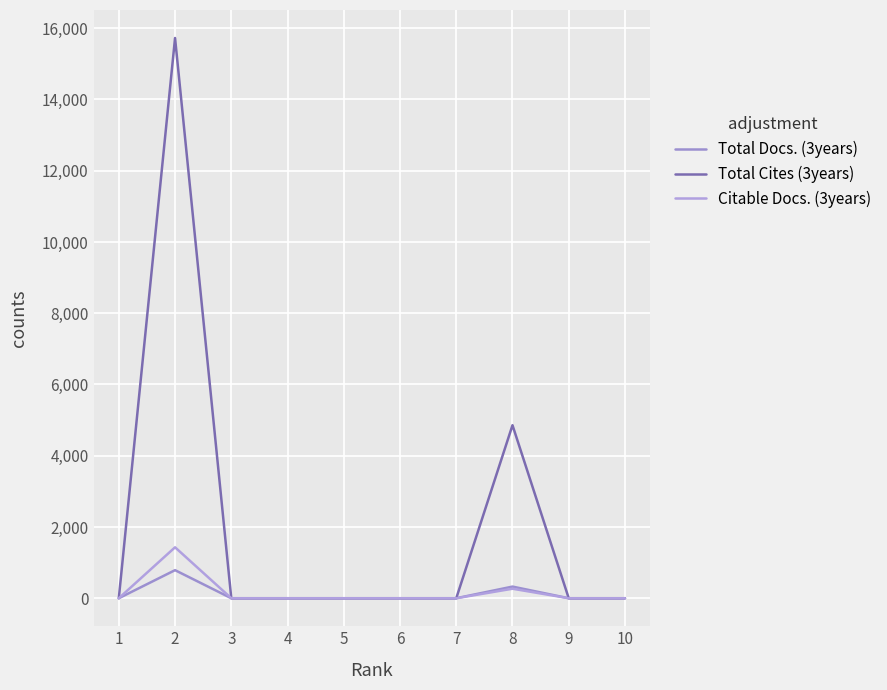

Where is the first local maximum for Citable Docs. (3years)?

2